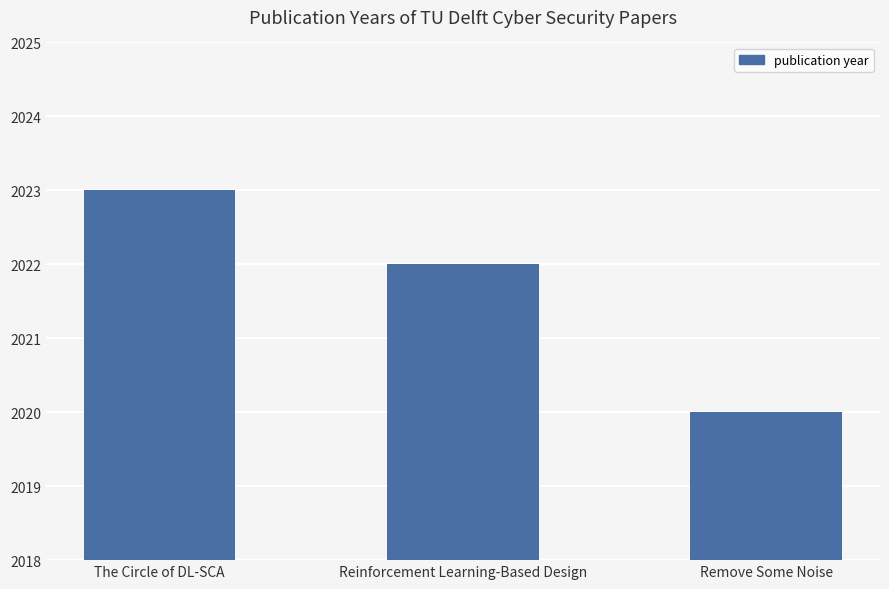

What is the difference between the maximum and minimum values?

3